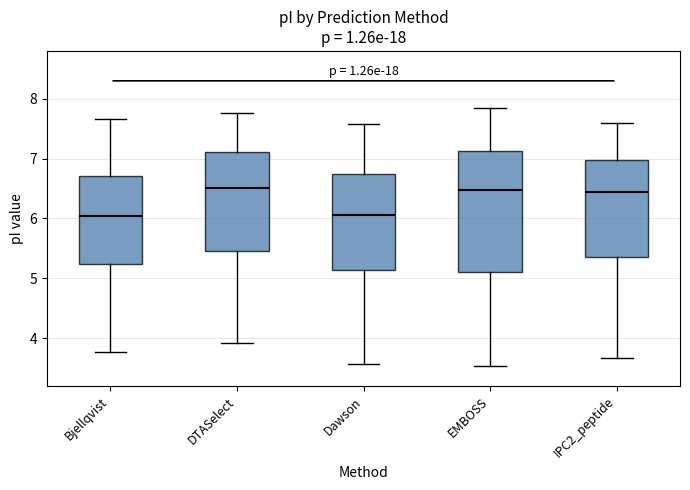

Where does the median line of the box for Dawson sit on the y-axis? The values are not printed on the chart, so give them approximately, as read against the axis.

6.1